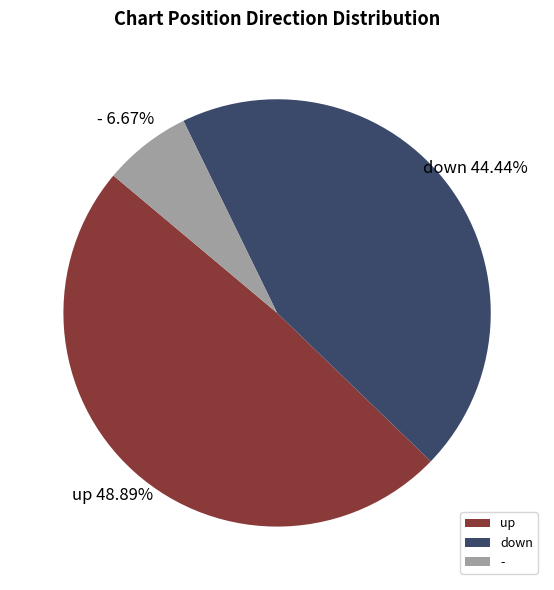

Is - the majority of the pie?

No